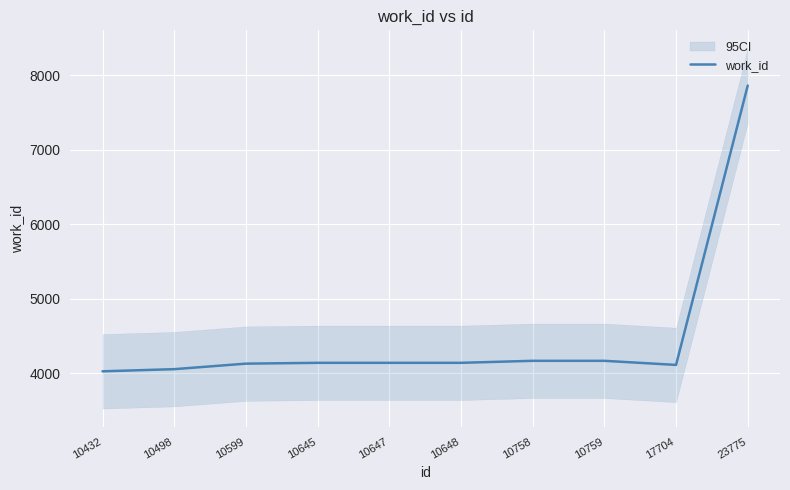

List the labels in order of value, largest first.

23775, 10758, 10759, 10645, 10647, 10648, 10599, 17704, 10498, 10432